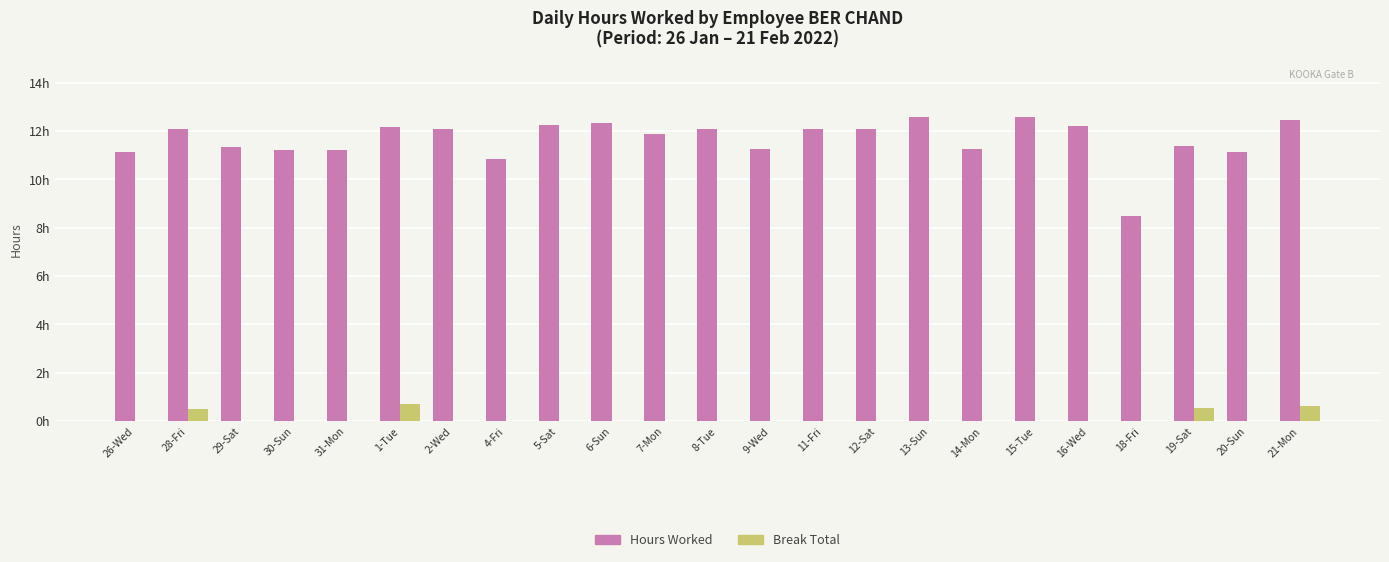

What are all the series names shown in the legend?

Hours Worked, Break Total